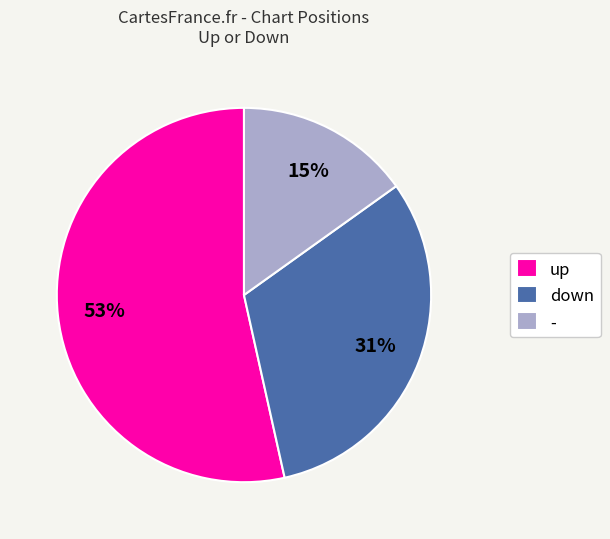

Is the sum of up and down greater than half?

Yes